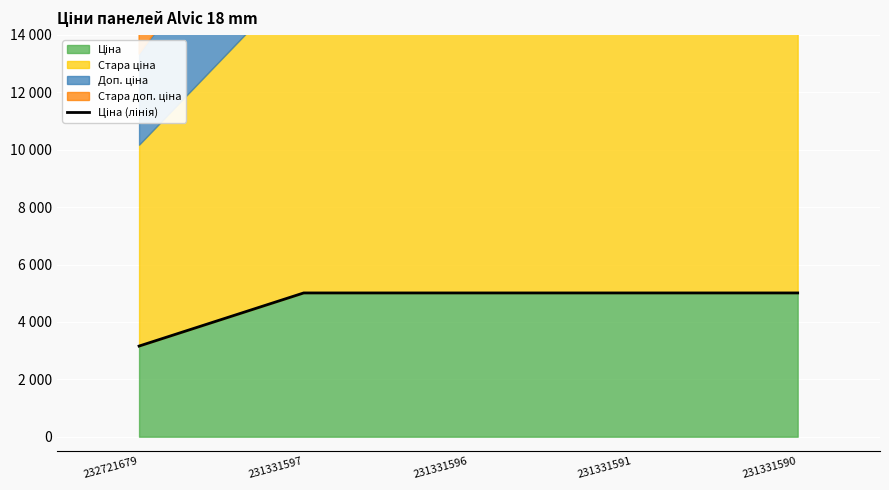

What is the sum of the values at 231331597 and 231331591?

10018.2